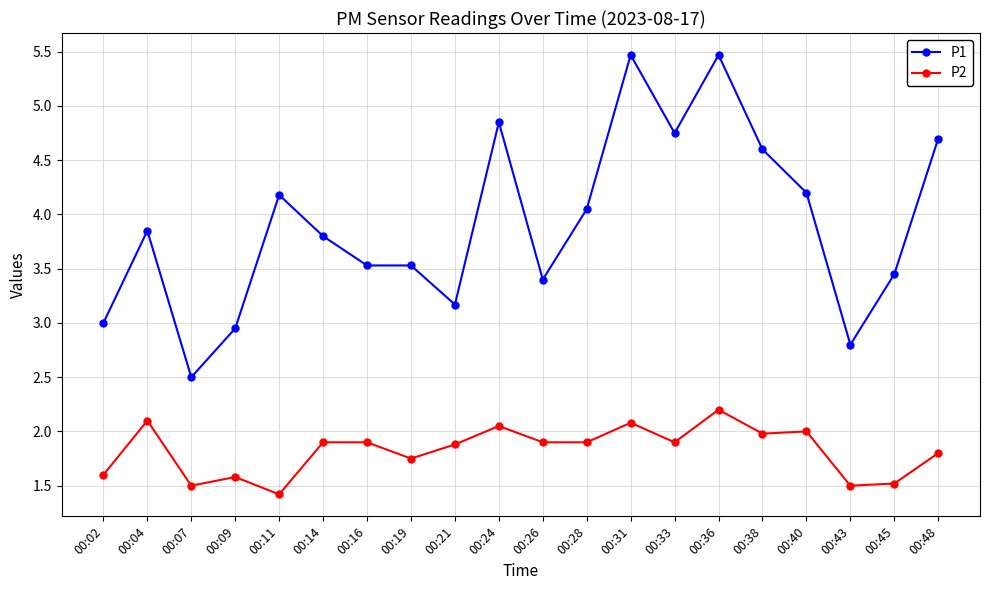

What is the lowest value of the P1 series?

2.5